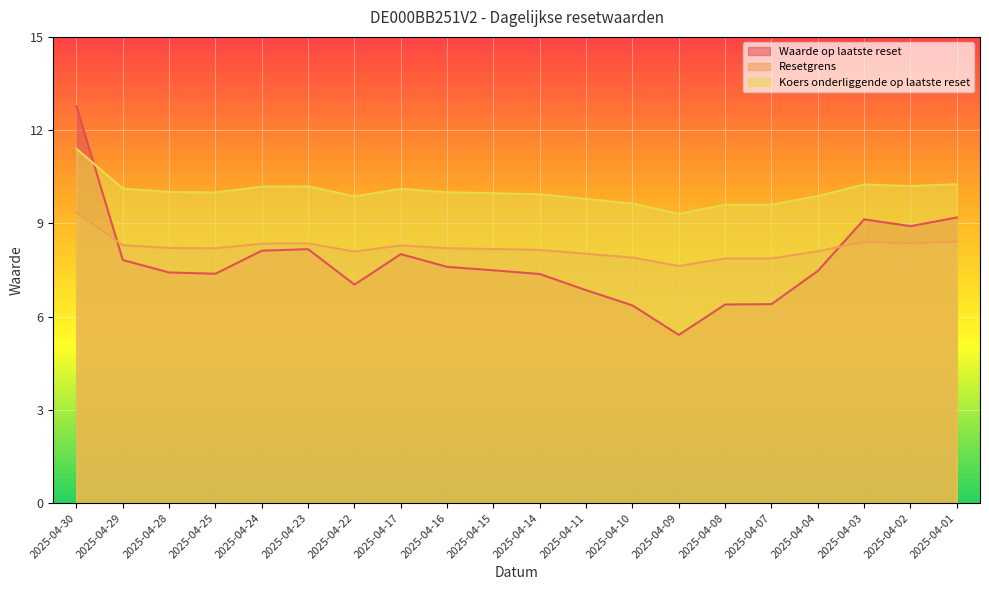

True or false: Resetgrens has more than 0 points higher than both neighbors.

True